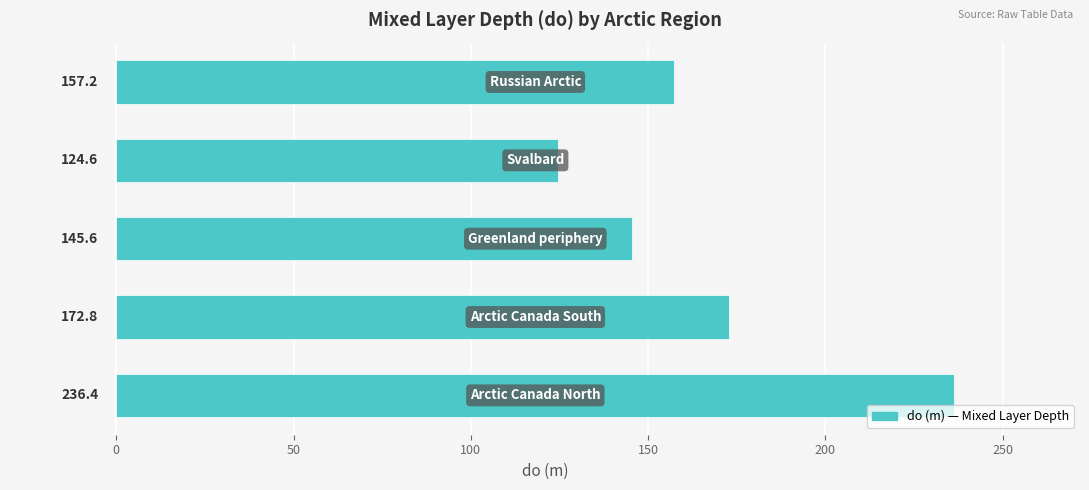

What is the average value?

167.3